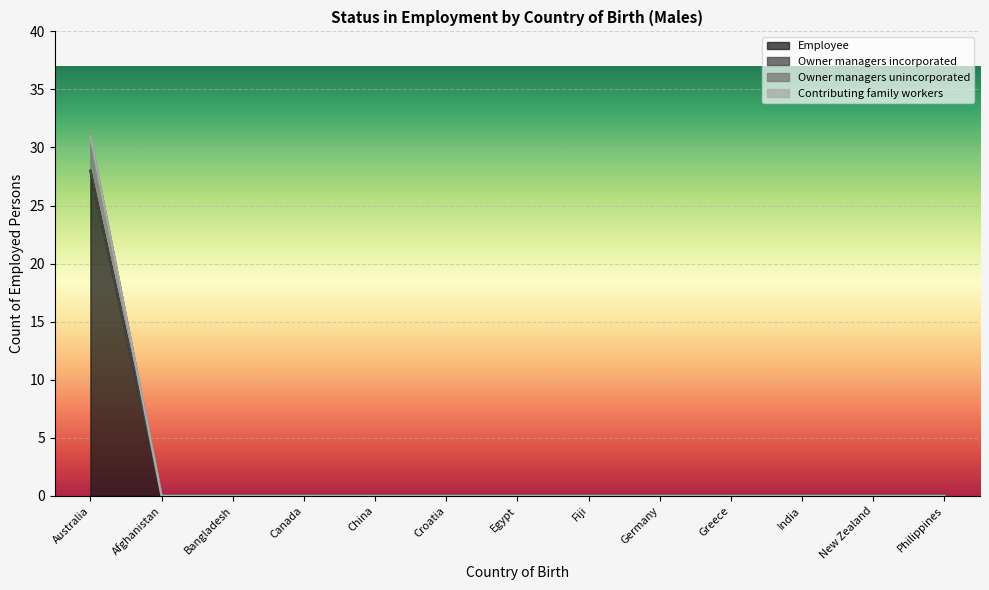

The Employee series shows -8 at New Zealand. True or false?

False